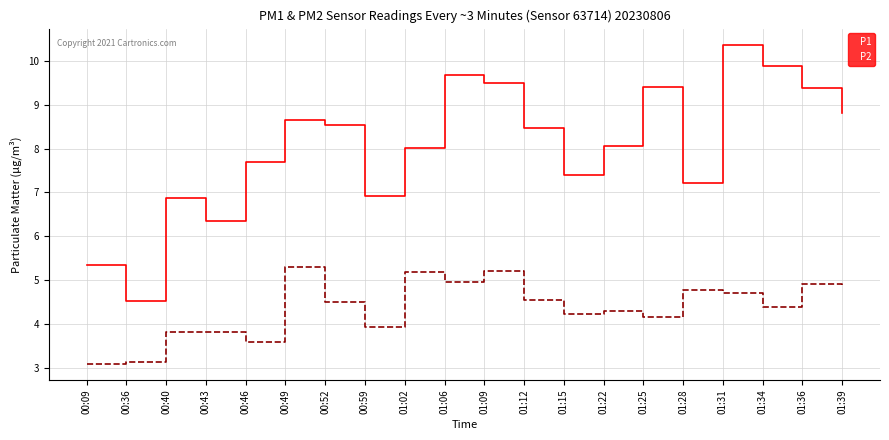

What position from the right is 01:12?

9